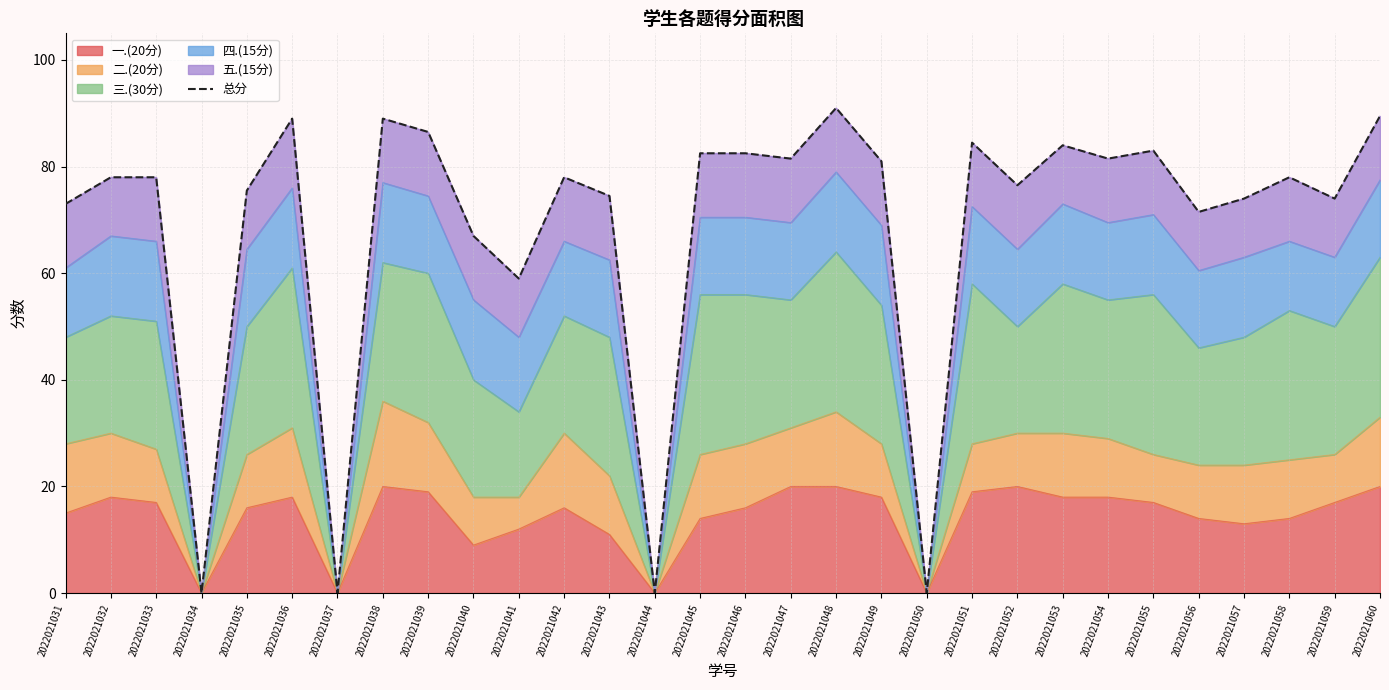

What is the difference between the values at 2022021039 and 2022021032?

8.5